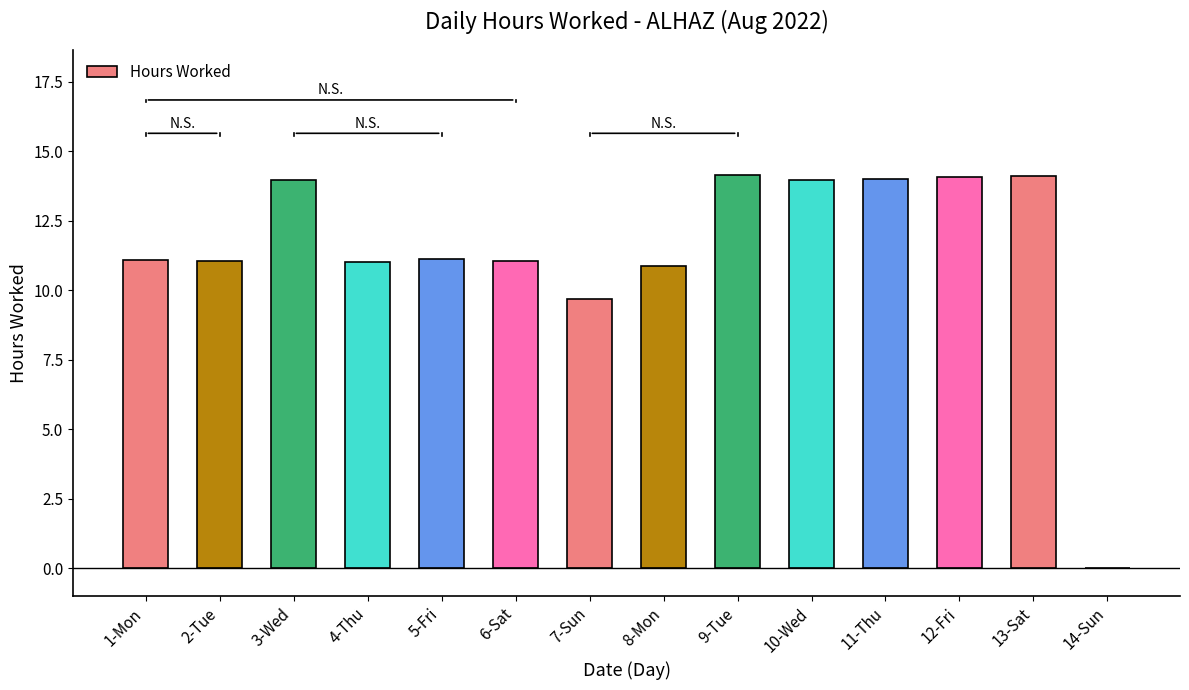

How many values are above zero?

13